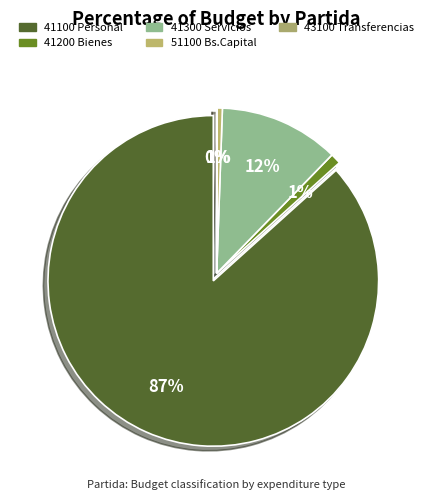

The 41100 Personal slice represents 87% of the pie. True or false?

True